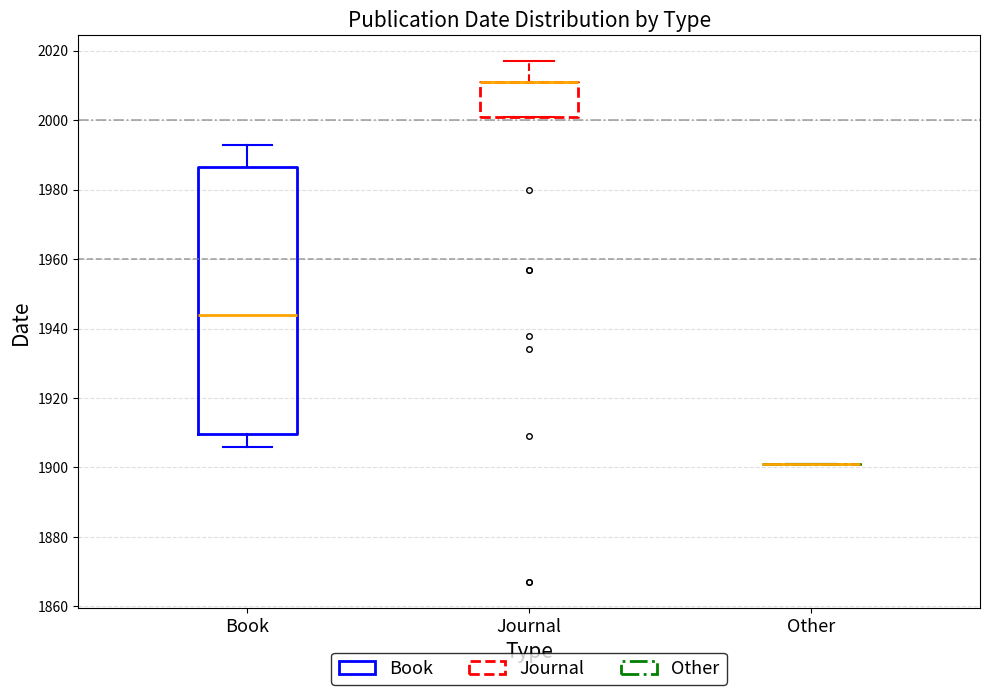

Reading left to right, transcribe this box plot: for each box, give where its median line is, the range the box spans, and where its two whiskers end, as read against the y-axis. The values are not printed on the chart, so give them approximately, as read against the axis.

Book: median 1944, box 1910 to 1986, whiskers 1906 to 1994
Journal: median 2012 (drawn on the box's upper edge), box 2002 to 2012, whiskers 2002 to 2018
Other: box collapsed to a line at 1902, whiskers 1902 to 1902